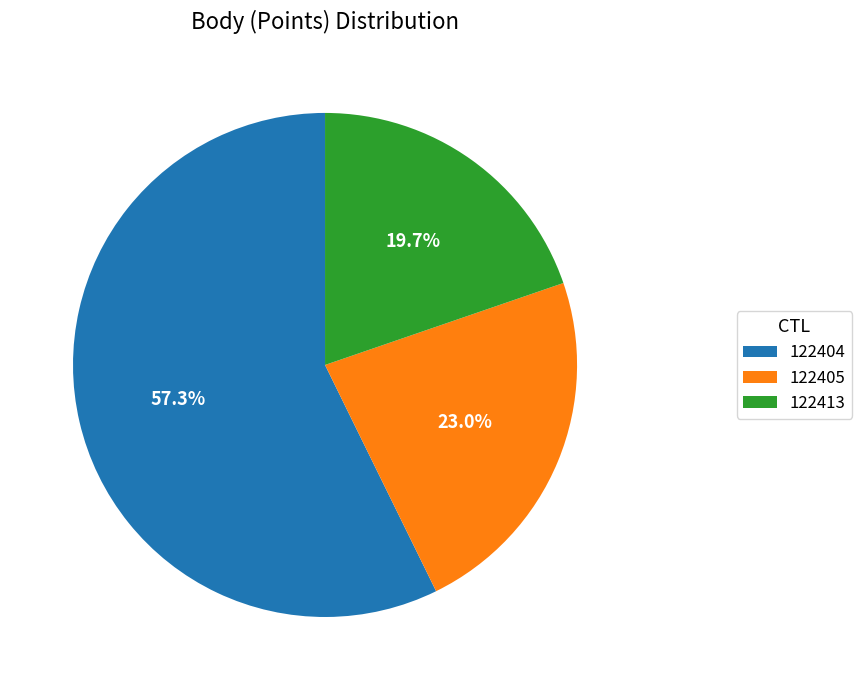

What percentage is the 122404 slice, to the nearest percent?

57%